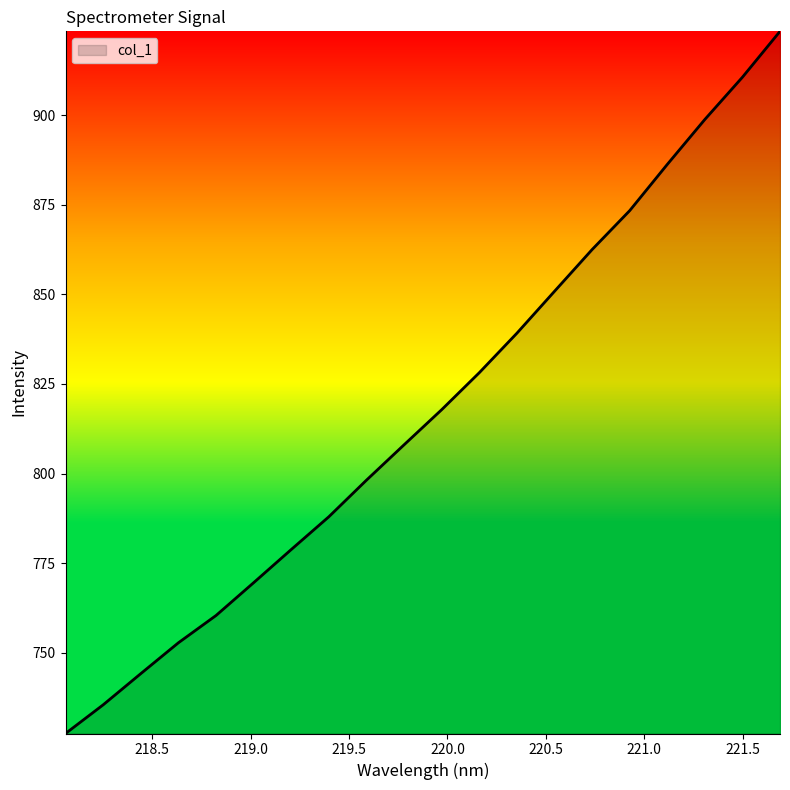

What is the greatest value displayed?

923.4